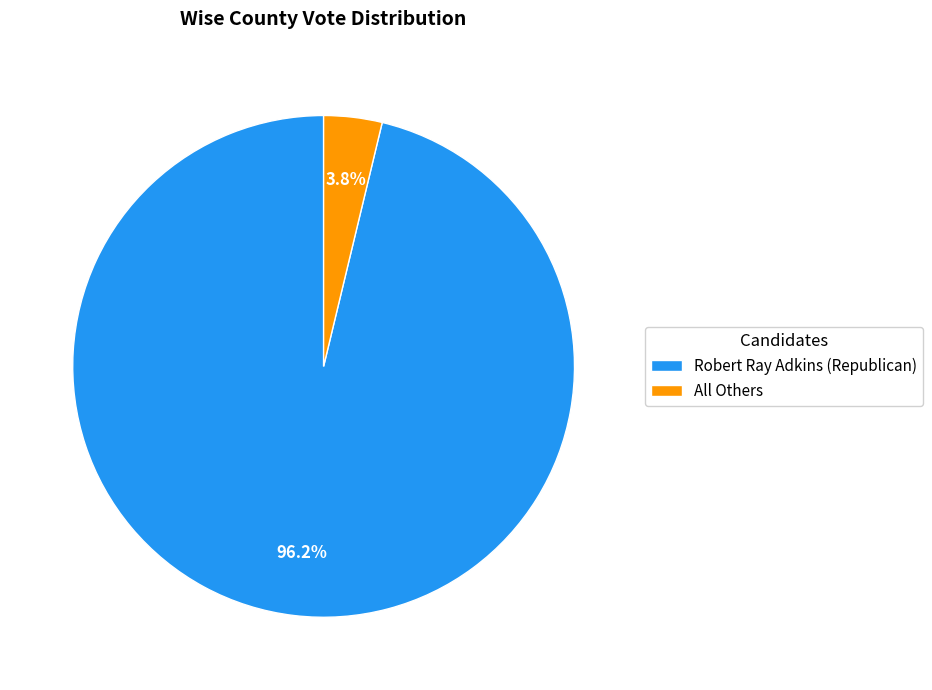

Between All Others and Robert Ray Adkins (Republican), which is larger?

Robert Ray Adkins (Republican)